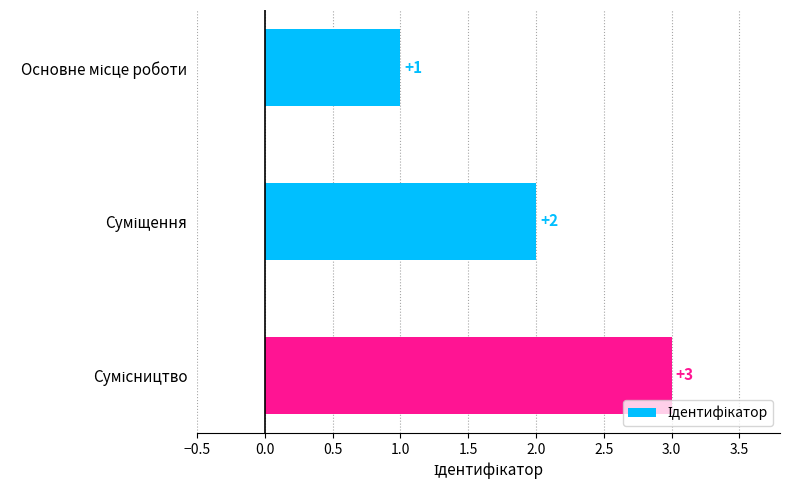

Are the bars grouped side by side (vs. stacked)?

No